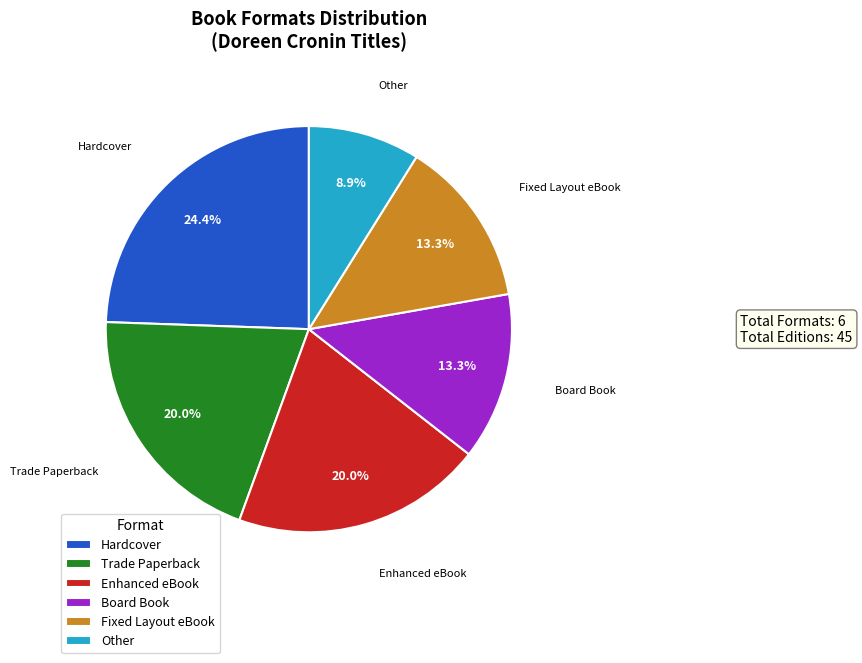

Is the sum of Board Book and Other greater than half?

No